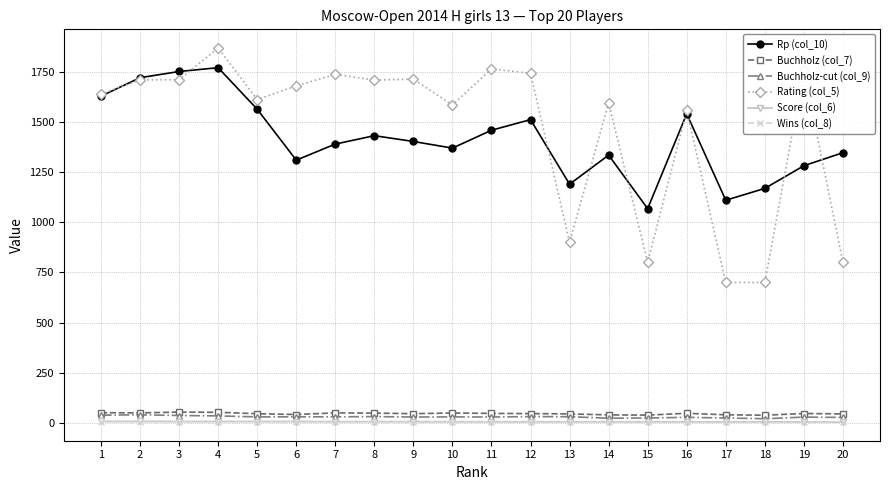

True or false: Buchholz-cut (col_9) and Rating (col_5) intersect in this chart.

False